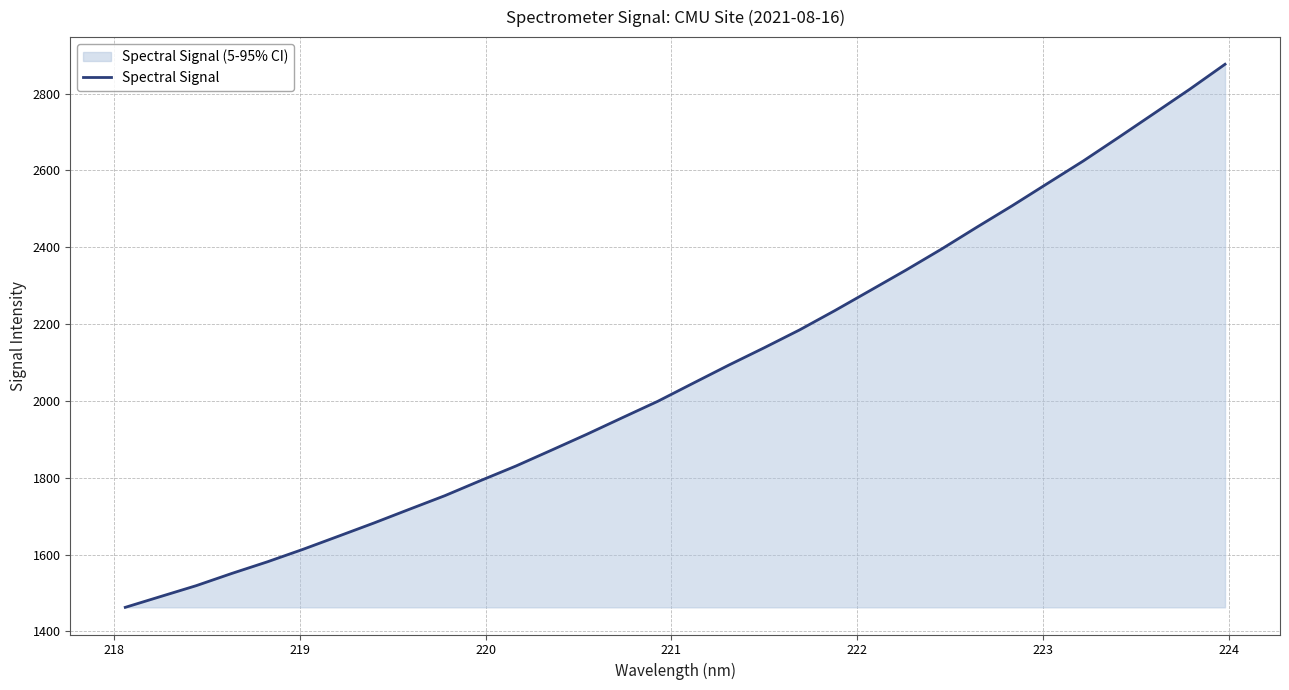

What is the difference between the maximum and minimum values?

1413.6